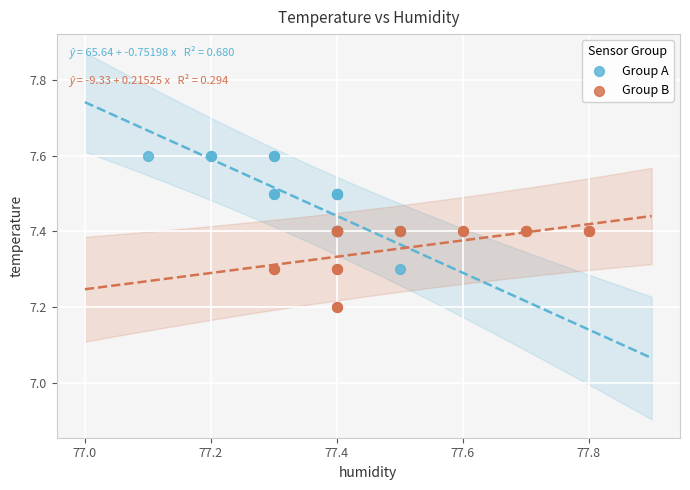

Which series has the largest Y range (max minus min)?

Group A